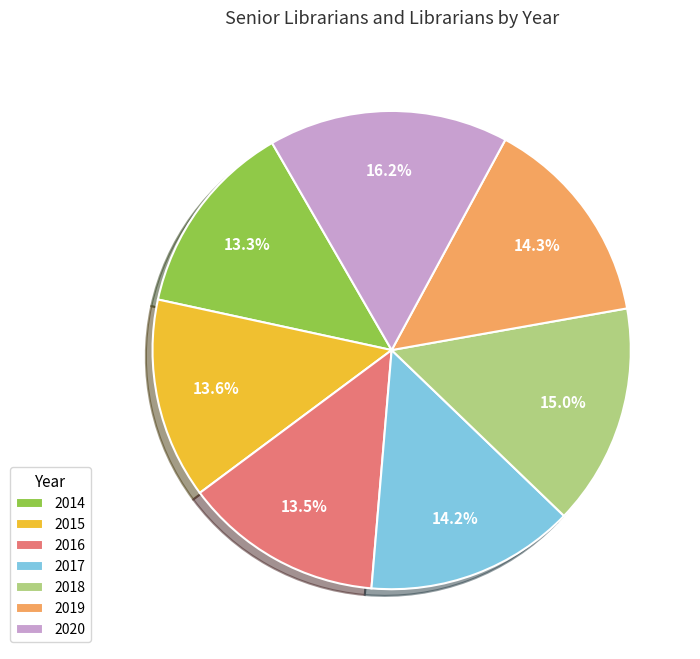

What is the ratio of the value at 2018 to the value at 2017?

1.1